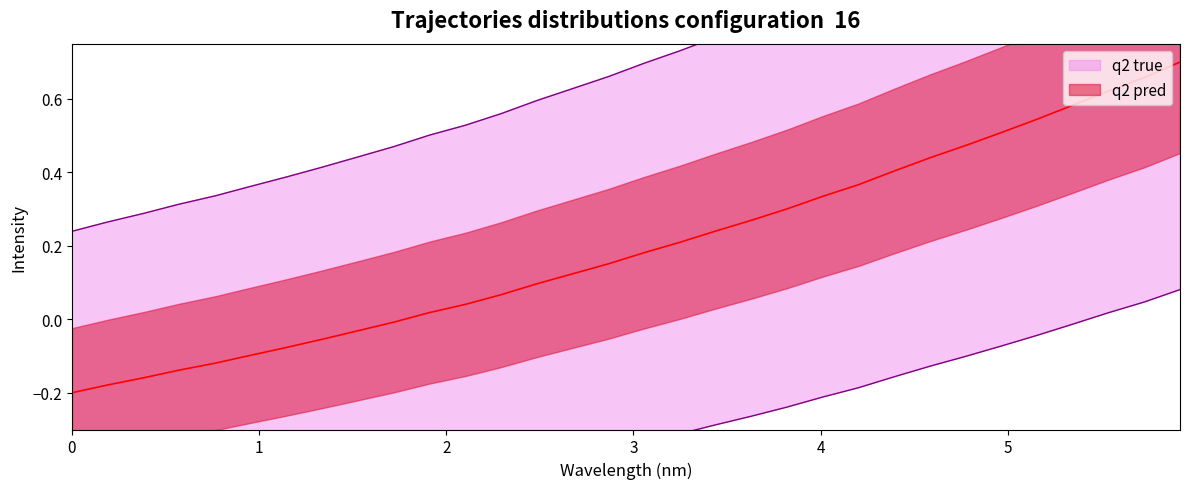

Is this an area chart (filled region under the line)?

No